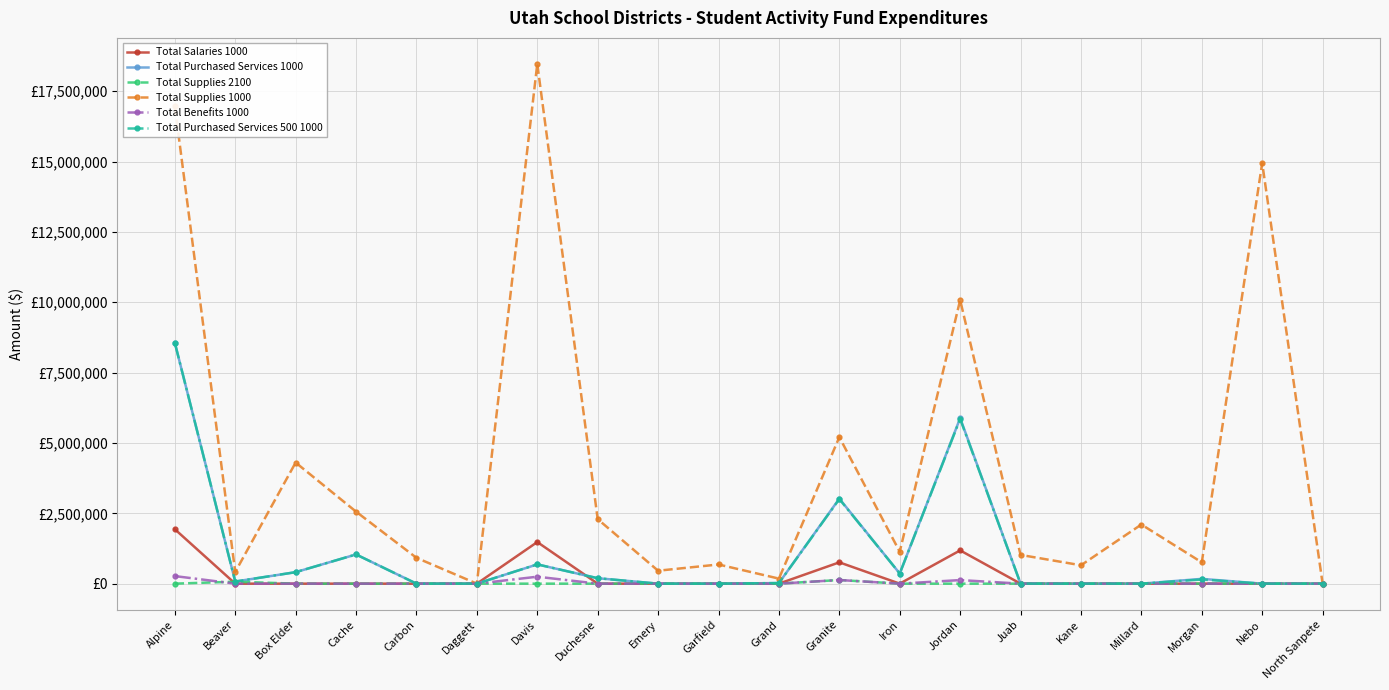

Which series has the largest total across all categories?

Total Supplies 1000